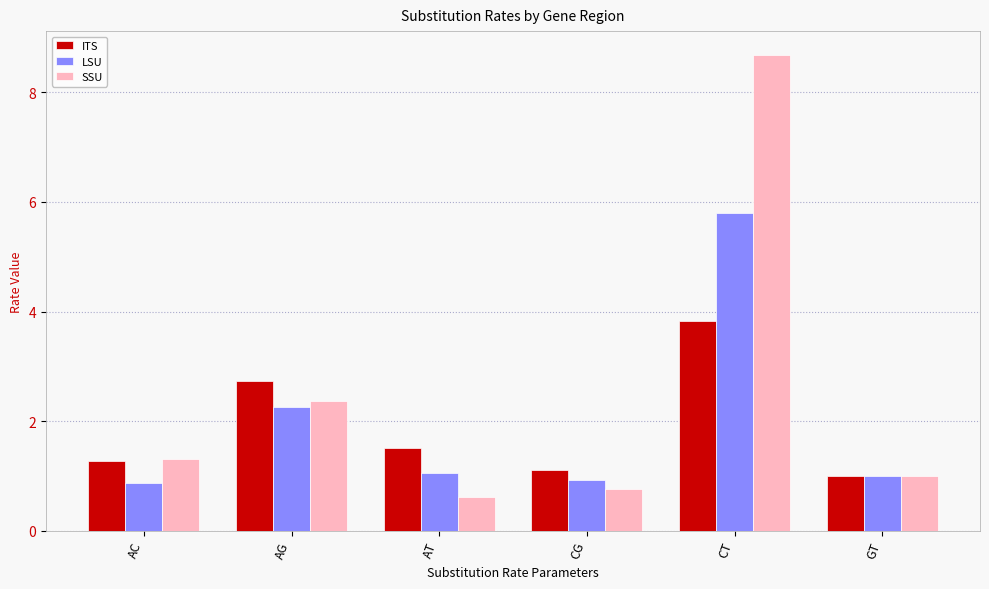

What is the highest value of the LSU series?

5.8